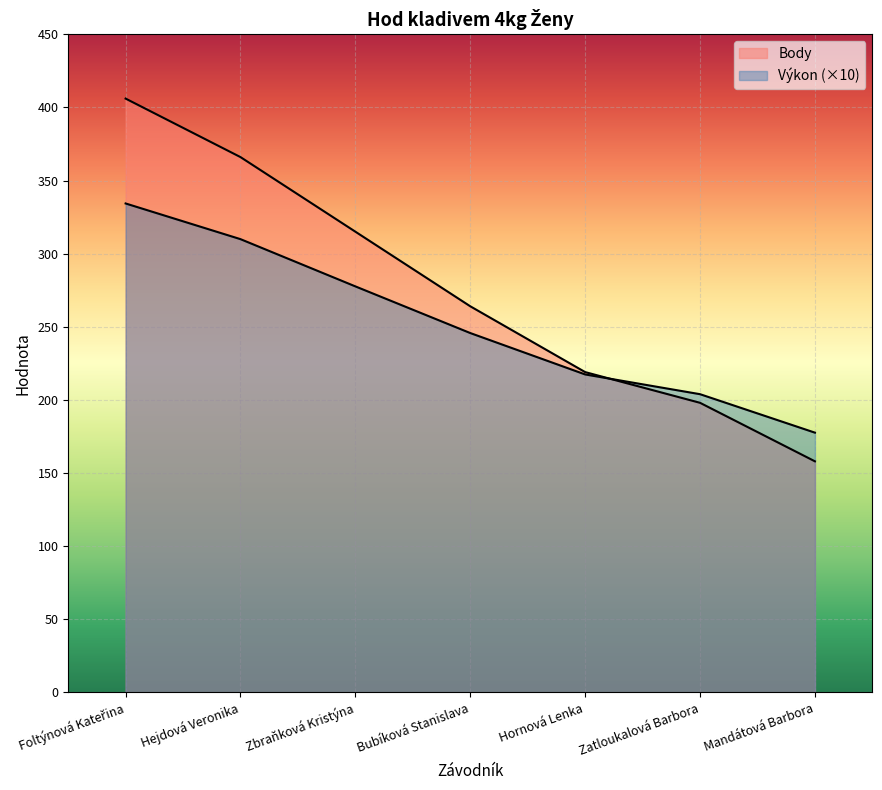

True or false: Body has a value of 158.0 at Mandátová Barbora.

True